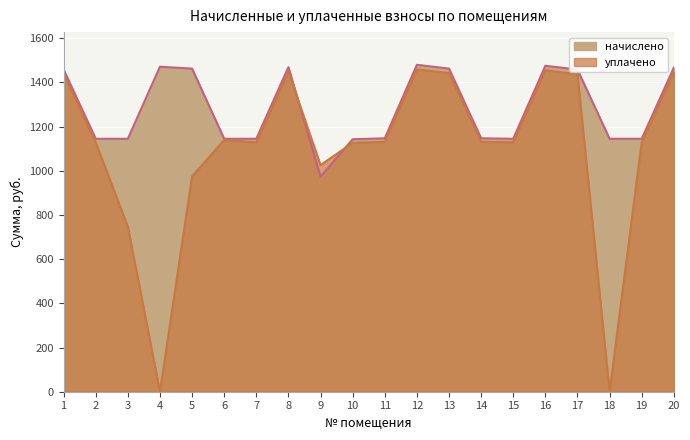

Rank the categories by уплачено value from lowest to highest.

4, 18, 3, 5, 9, 10, 2, 7, 15, 19, 11, 14, 6, 17, 1, 13, 20, 8, 16, 12